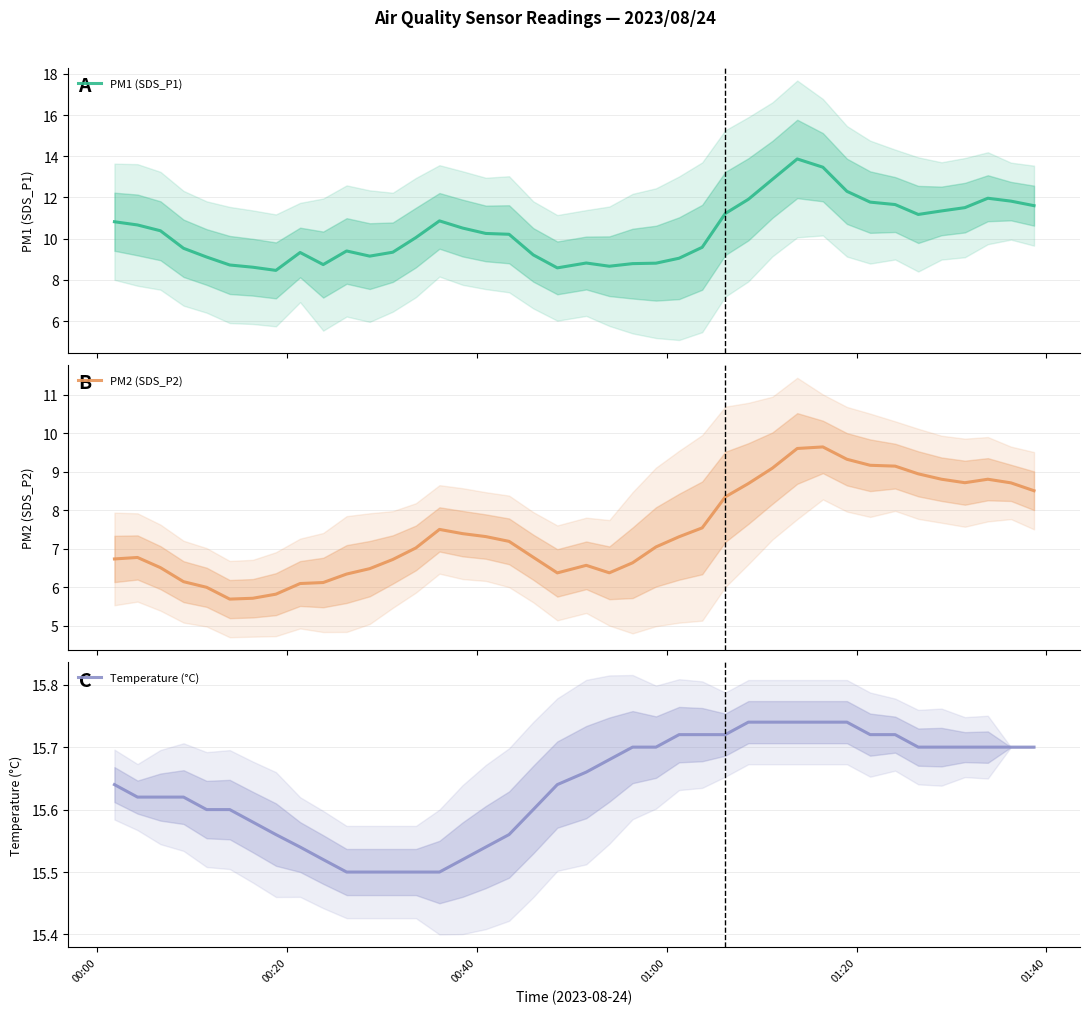

How many lines are shown in the chart?

3